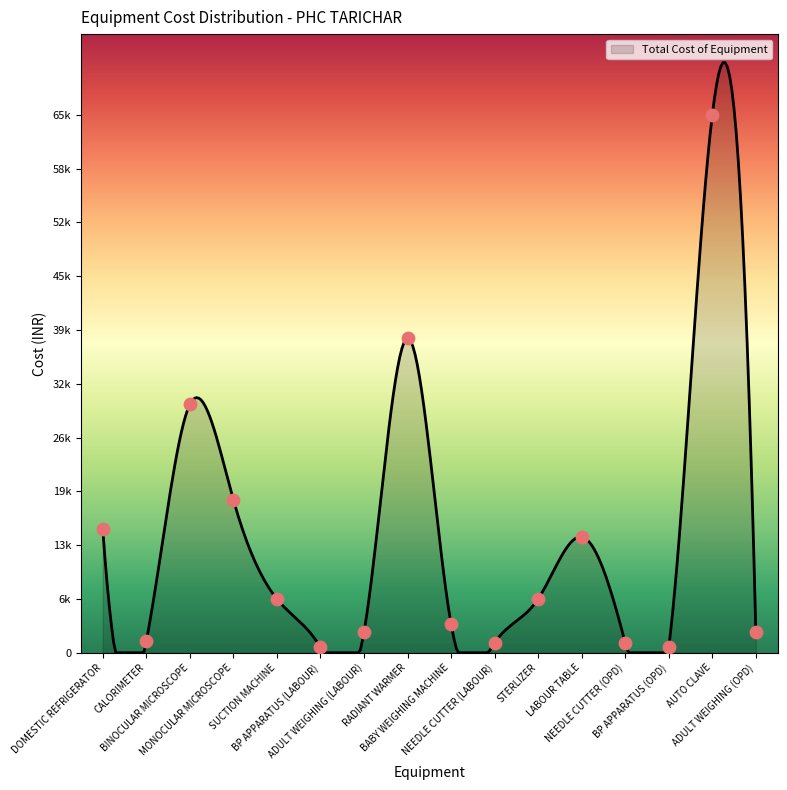

What is the change in value from BINOCULAR MICROSCOPE to RADIANT WARMER?

+8000